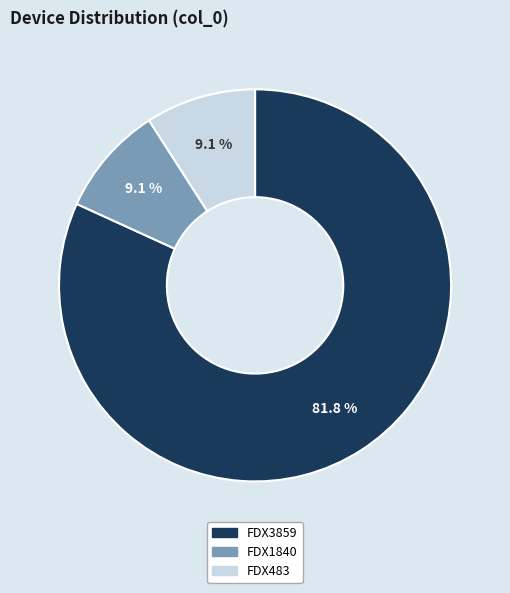

Which has a higher value, FDX483 or FDX3859?

FDX3859